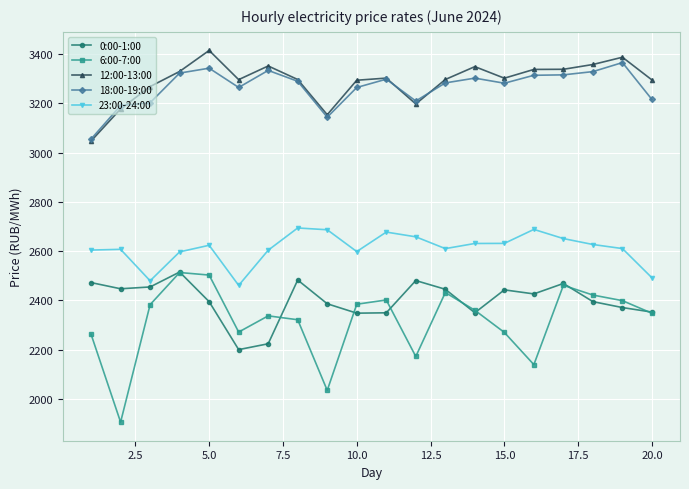

What is the smallest value displayed?

1905.7